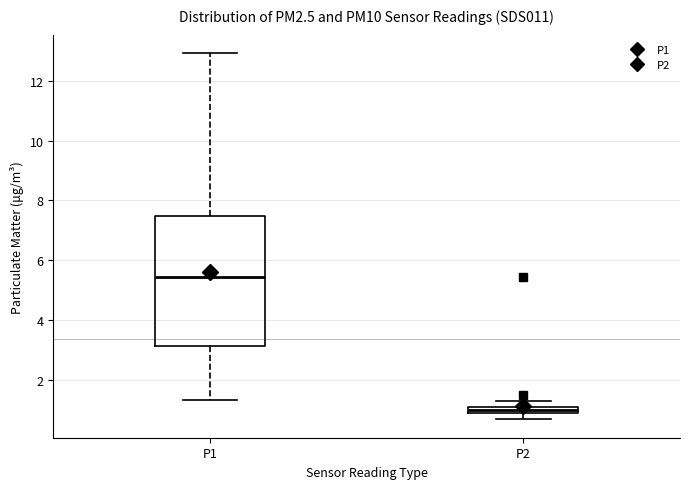

Where does the lower whisker of the box for P2 end on the y-axis? The values are not printed on the chart, so give them approximately, as read against the axis.

0.6